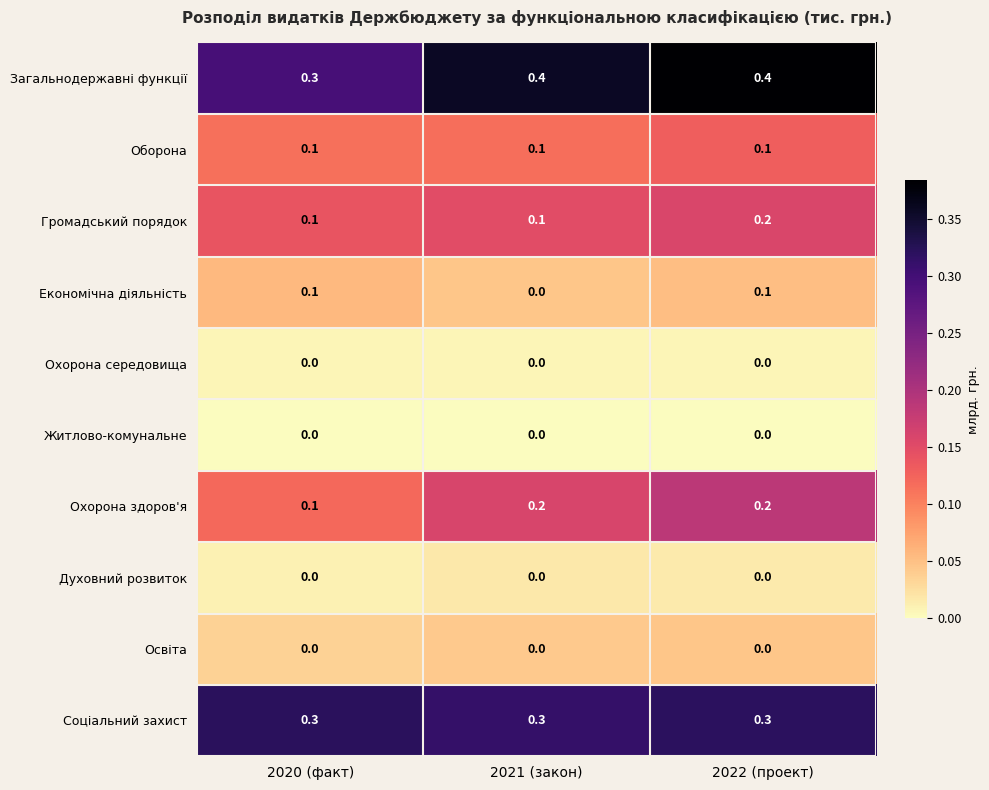

What is the difference between the highest and lowest values at 2022 (проект)?

0.4